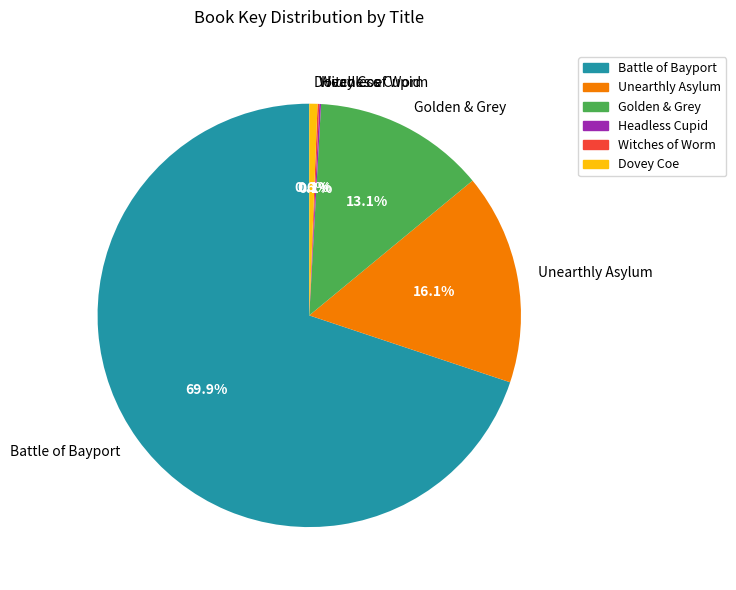

Which category has the biggest portion of the pie?

Battle of Bayport